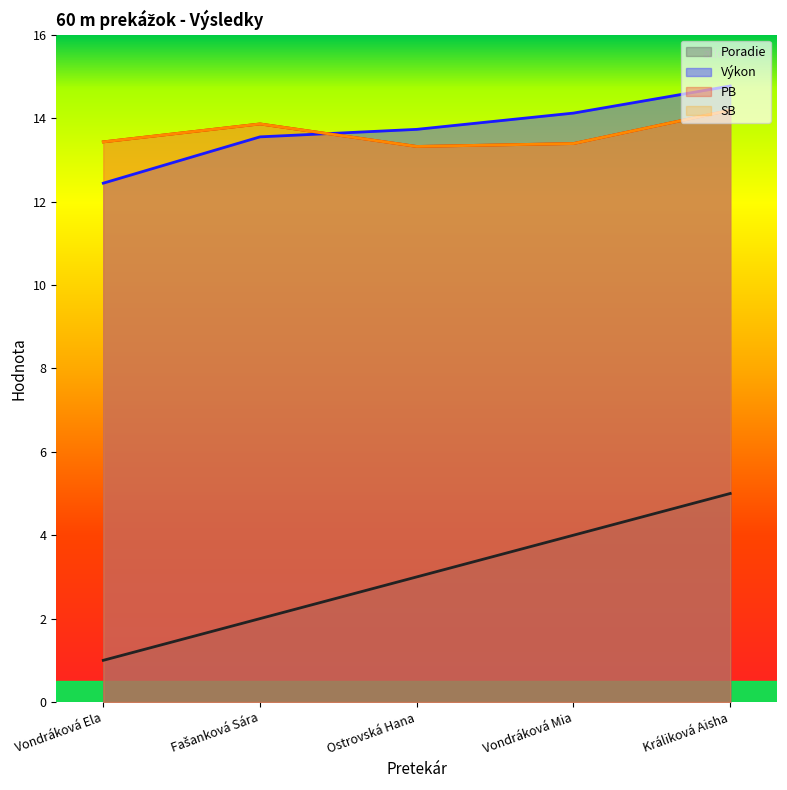

What is the difference between the second highest and second lowest values in the Výkon series?

0.6